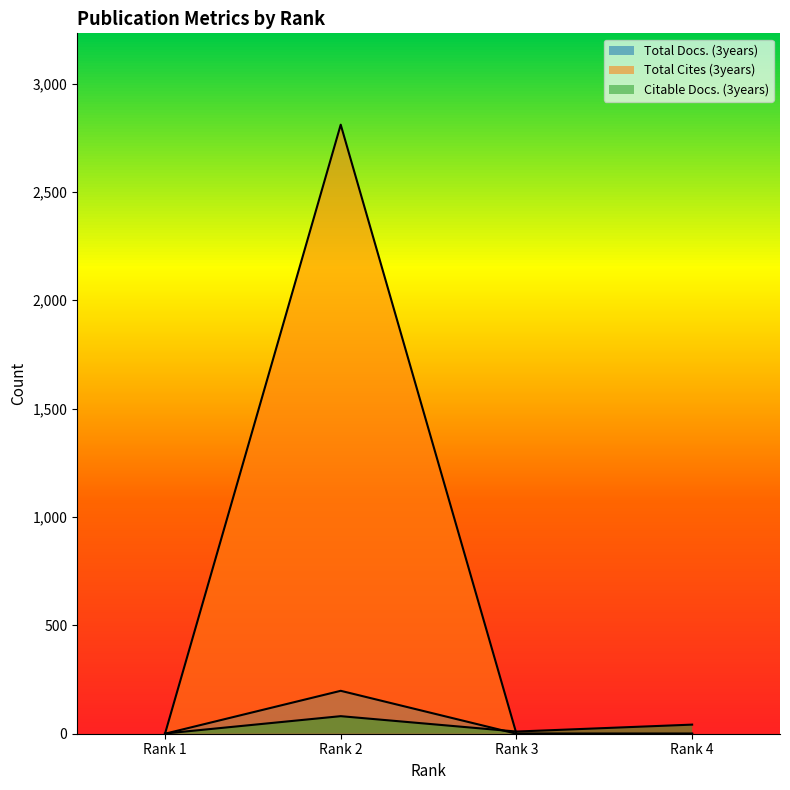

What is the sum of all Total Cites (3years) values?

2810